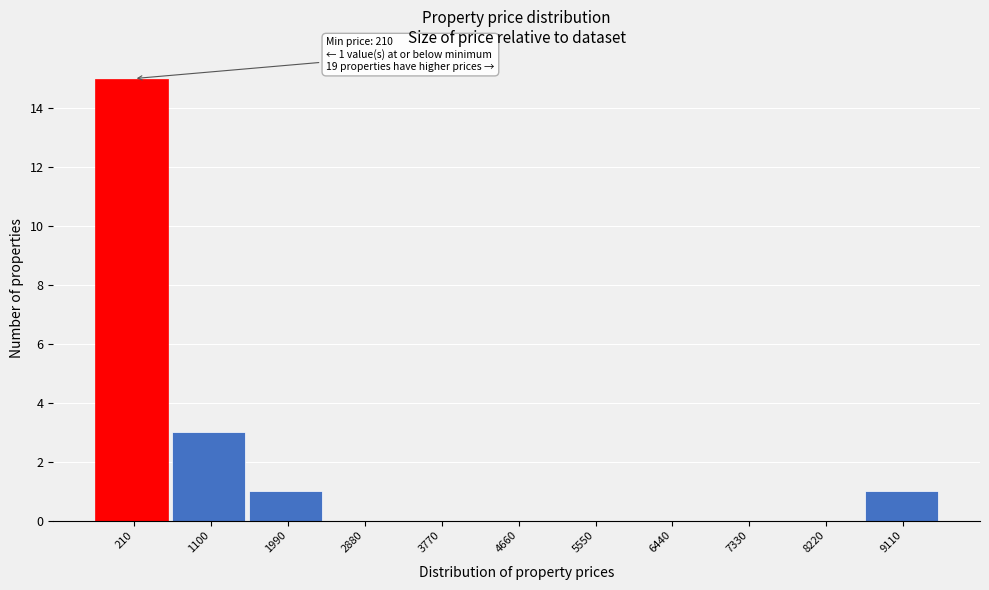

Reading left to right, what are all the values shown in this chart?

210=15	1100=3	1990=1	2880=0	3770=0	4660=0	5550=0	6440=0	7330=0	8220=0	9110=1